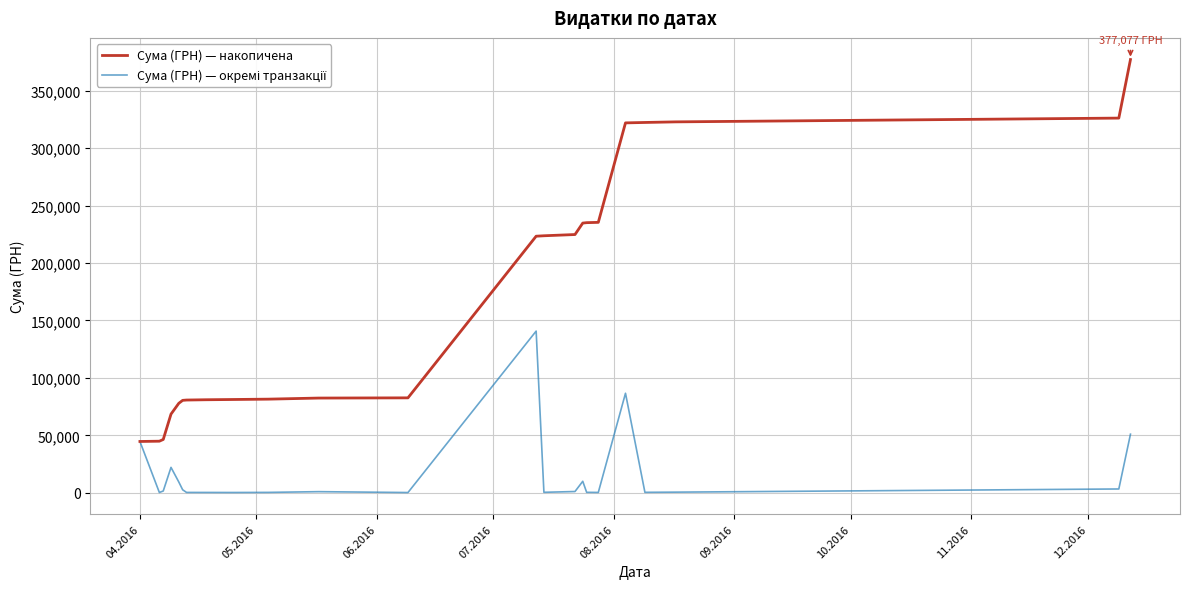

What is the maximum value for Сума (ГРН) — накопичена?

377077.4